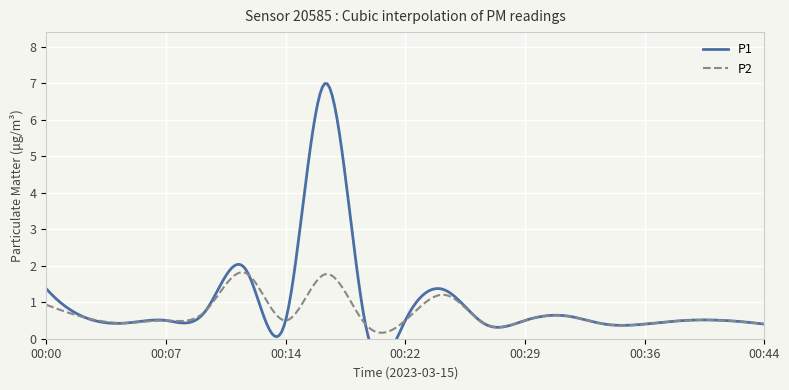

Which series has the largest range (max minus min)?

P1